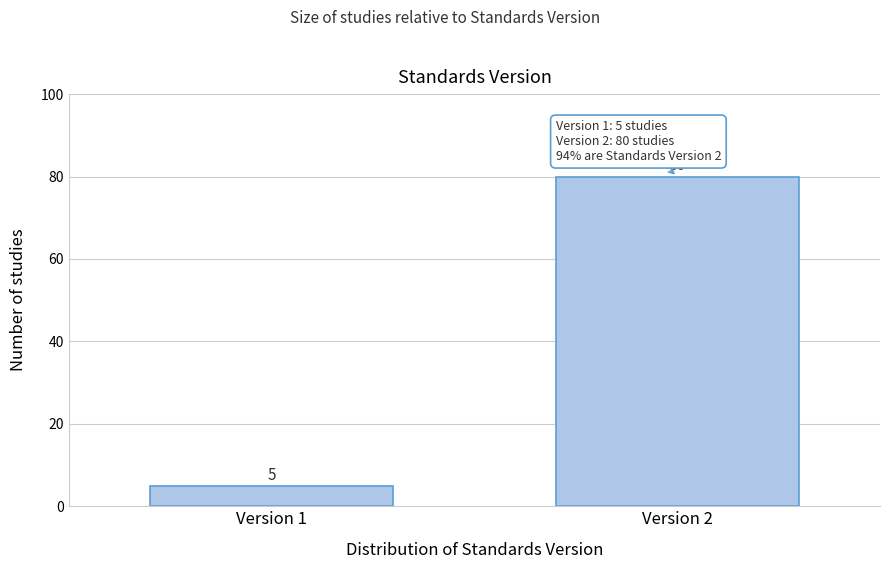

Reading left to right, transcribe all the data shown in this chart.

5	80